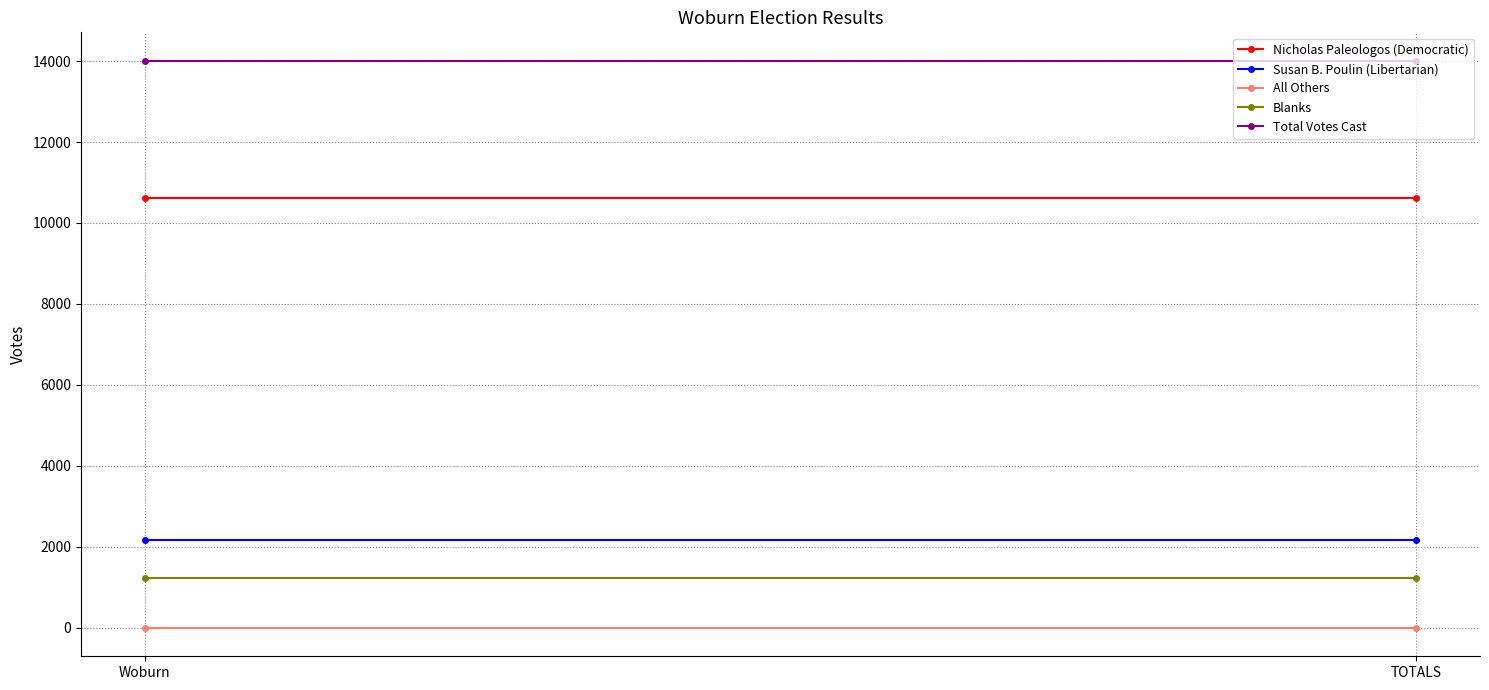

What are all the series names shown in the legend?

Nicholas Paleologos (Democratic), Susan B. Poulin (Libertarian), All Others, Blanks, Total Votes Cast